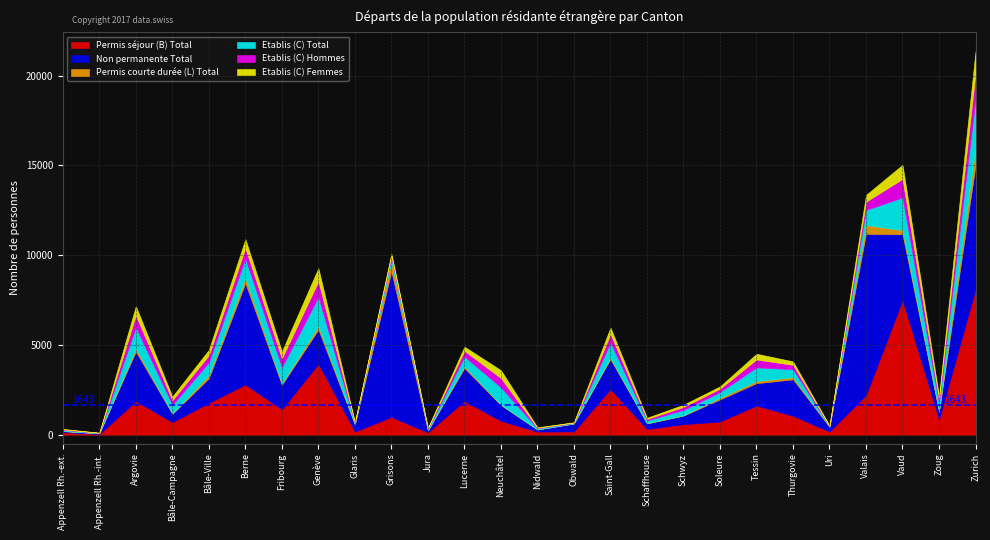

What is the average value of the Permis séjour (B) Total series?

1644